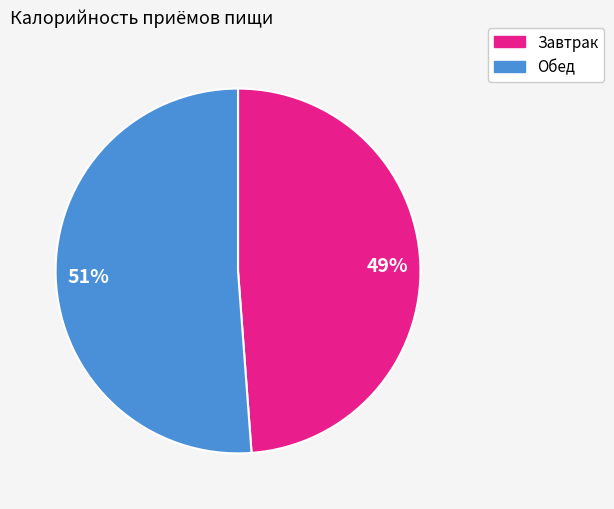

Combined, do Обед and Завтрак account for over 50%?

Yes